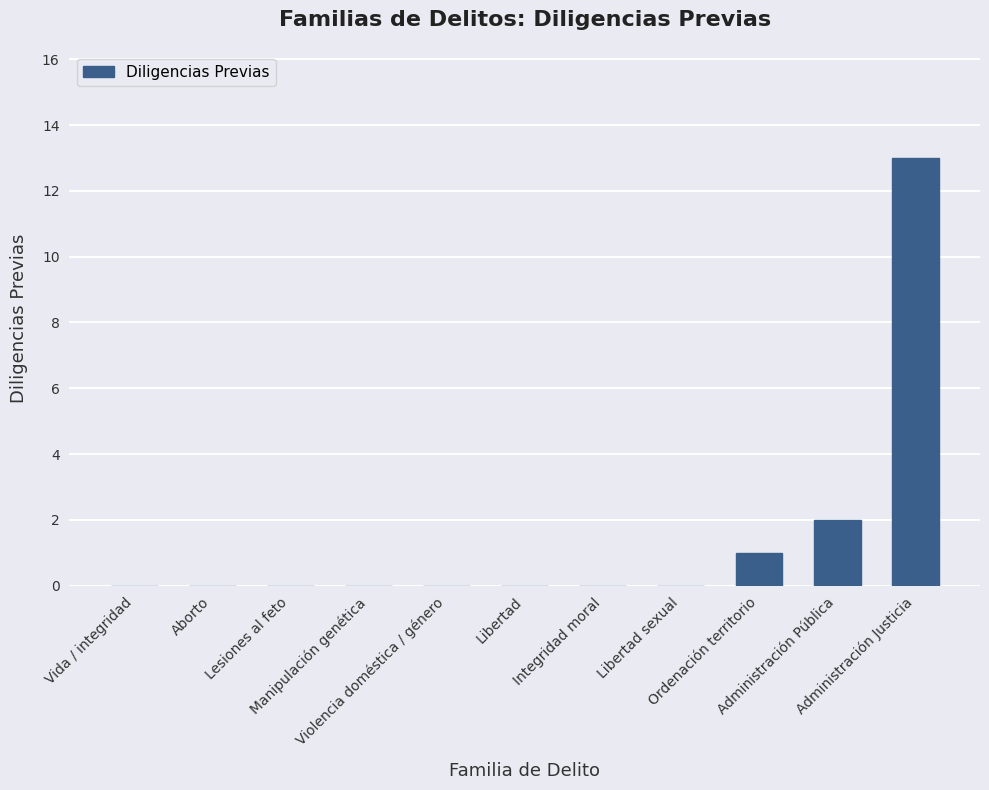

What is the sum of all values?

16